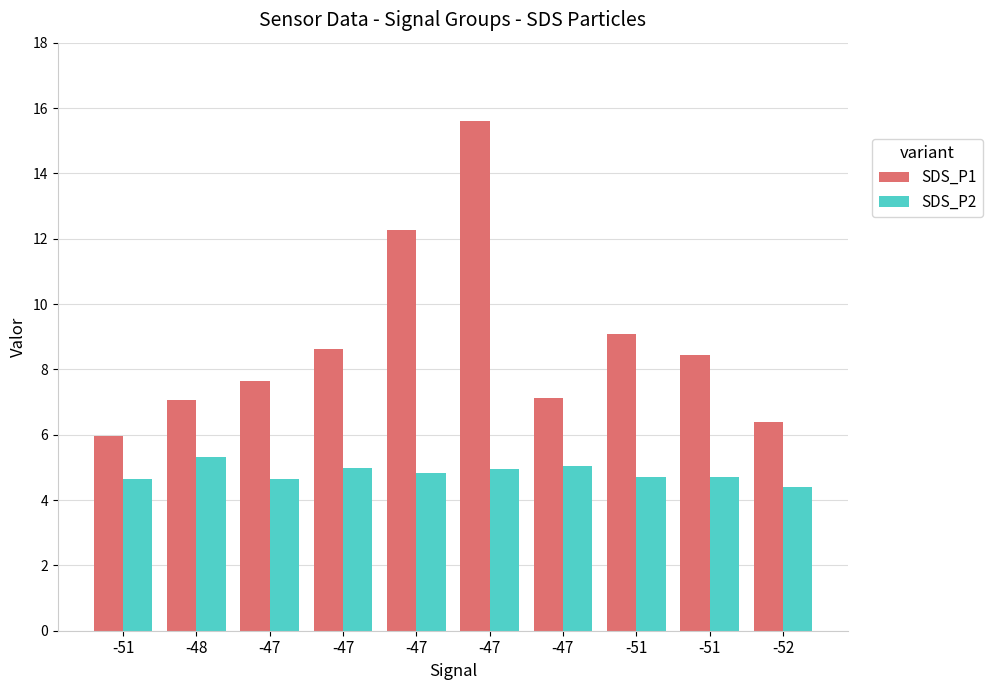

How many data points in SDS_P1 are above 8?

5